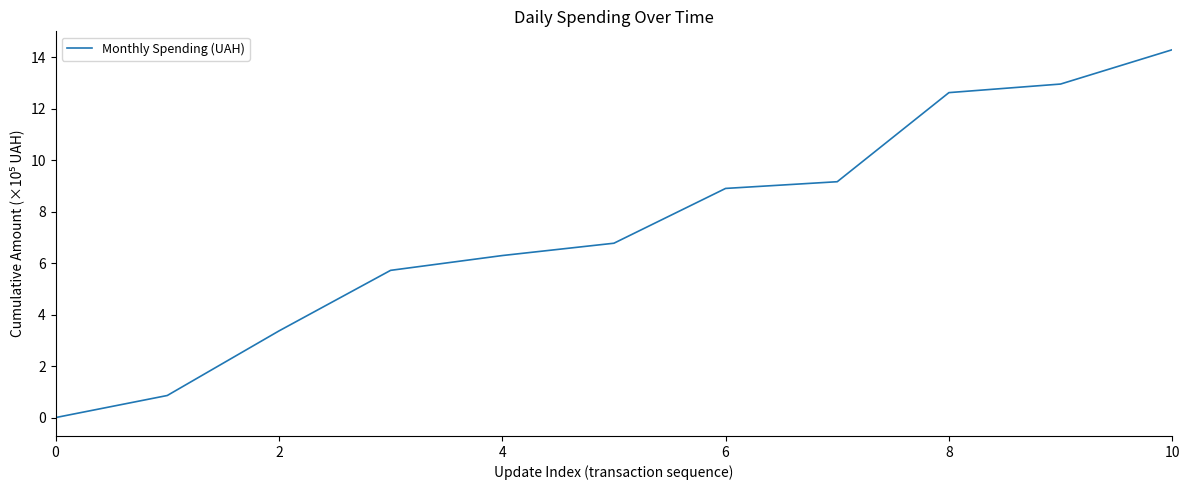

What is the difference between the maximum and minimum values?

14.3